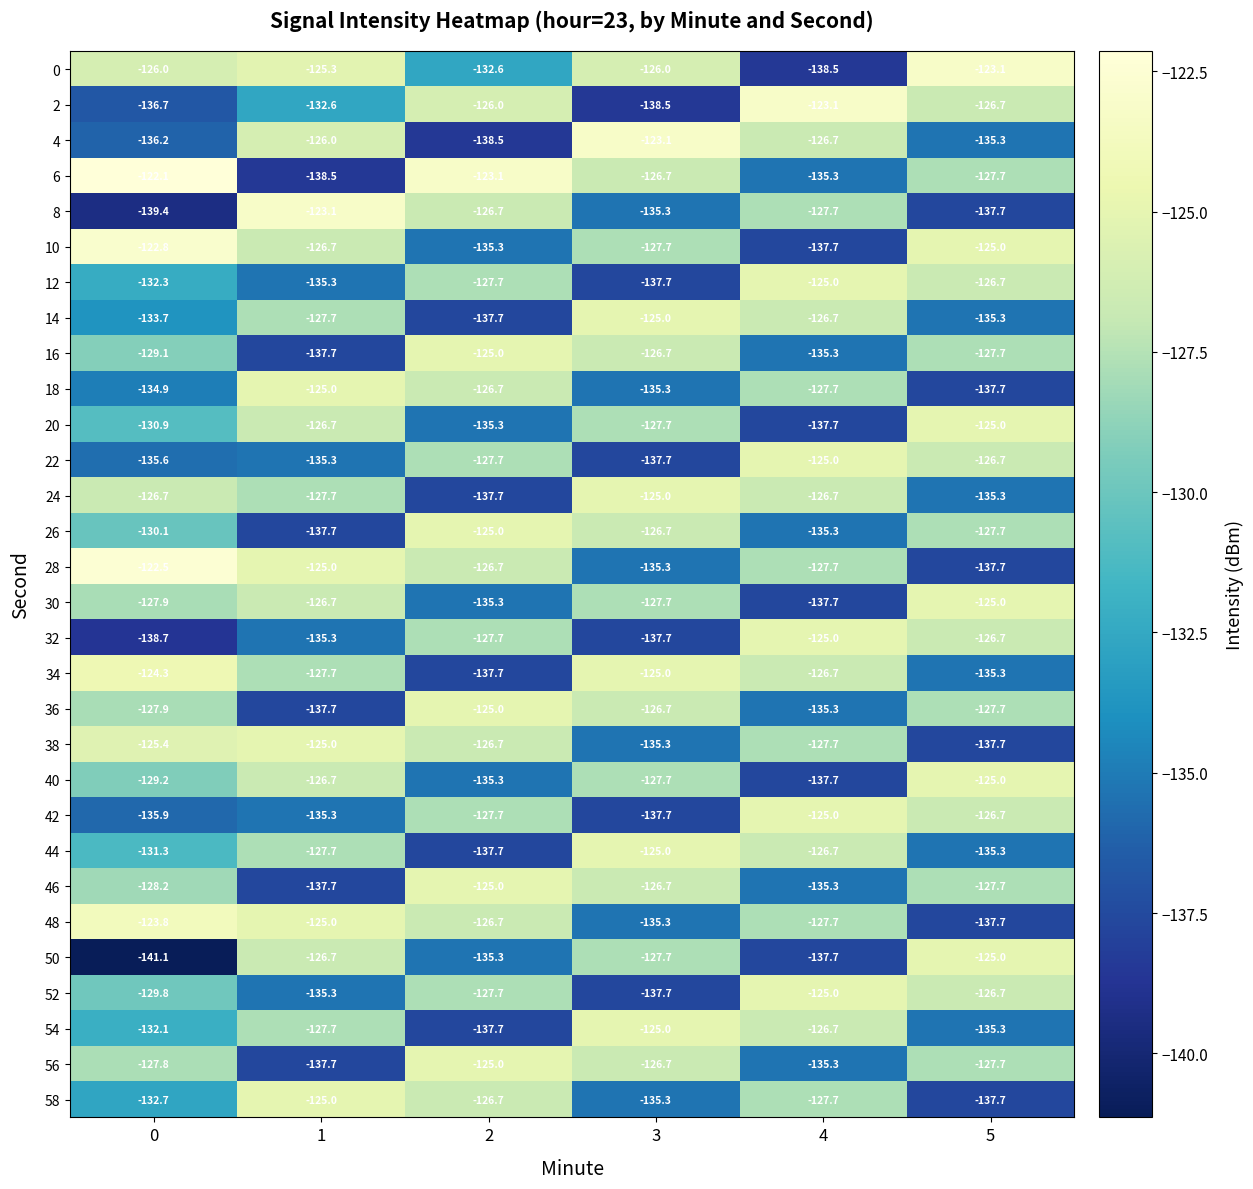

Which series has the widest spread of values?

6